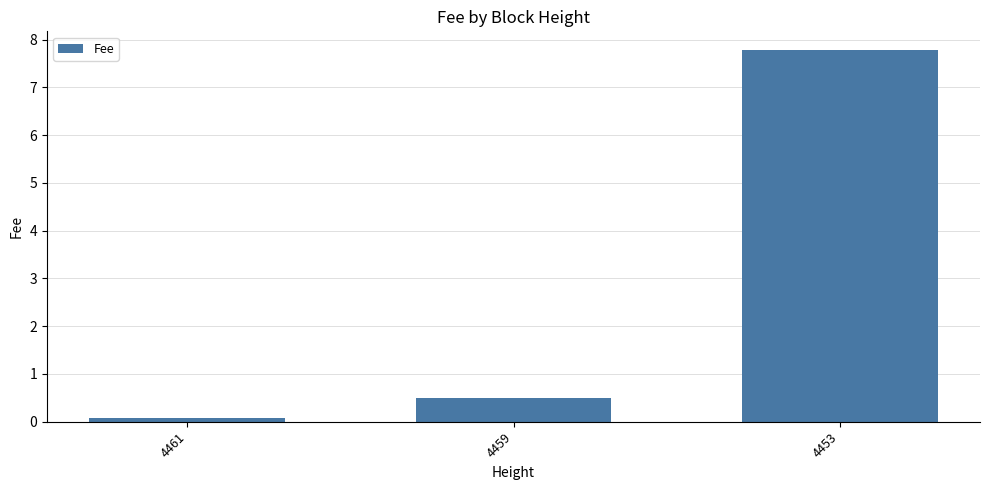

What is the difference between the maximum and minimum values?

7.7